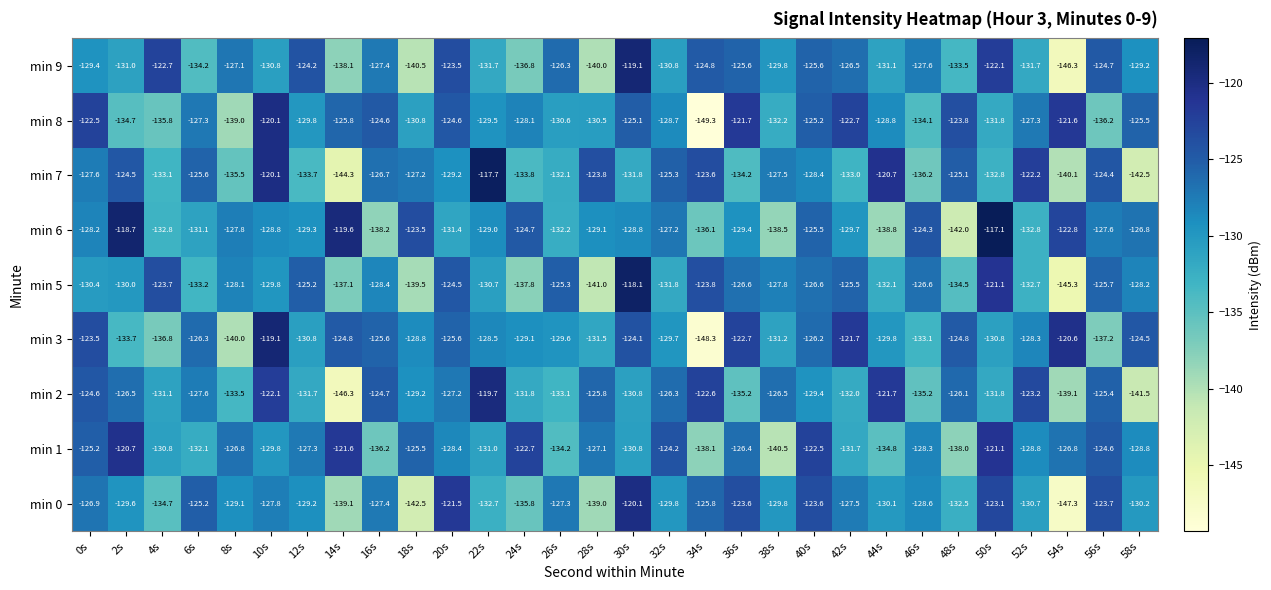

What is the difference between the highest and lowest values at 48s?

18.2